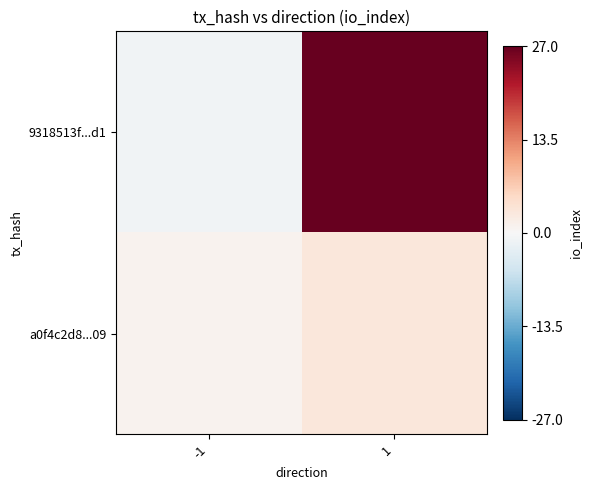

List the series in order of their overall mean, lowest first.

a0f4c2d8...09, 9318513f...d1